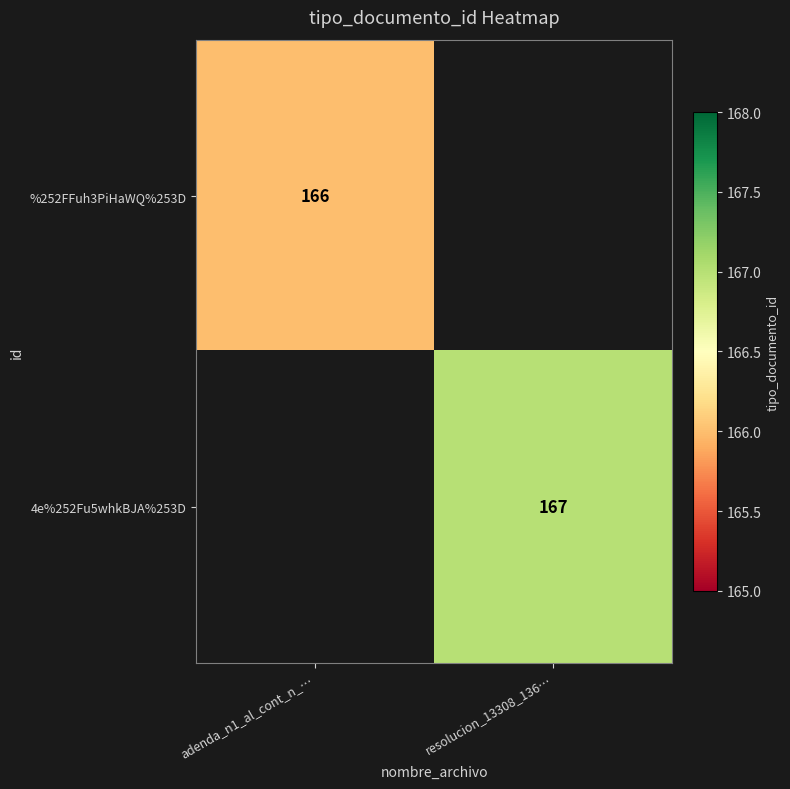

Count the number of data series in this chart.

2